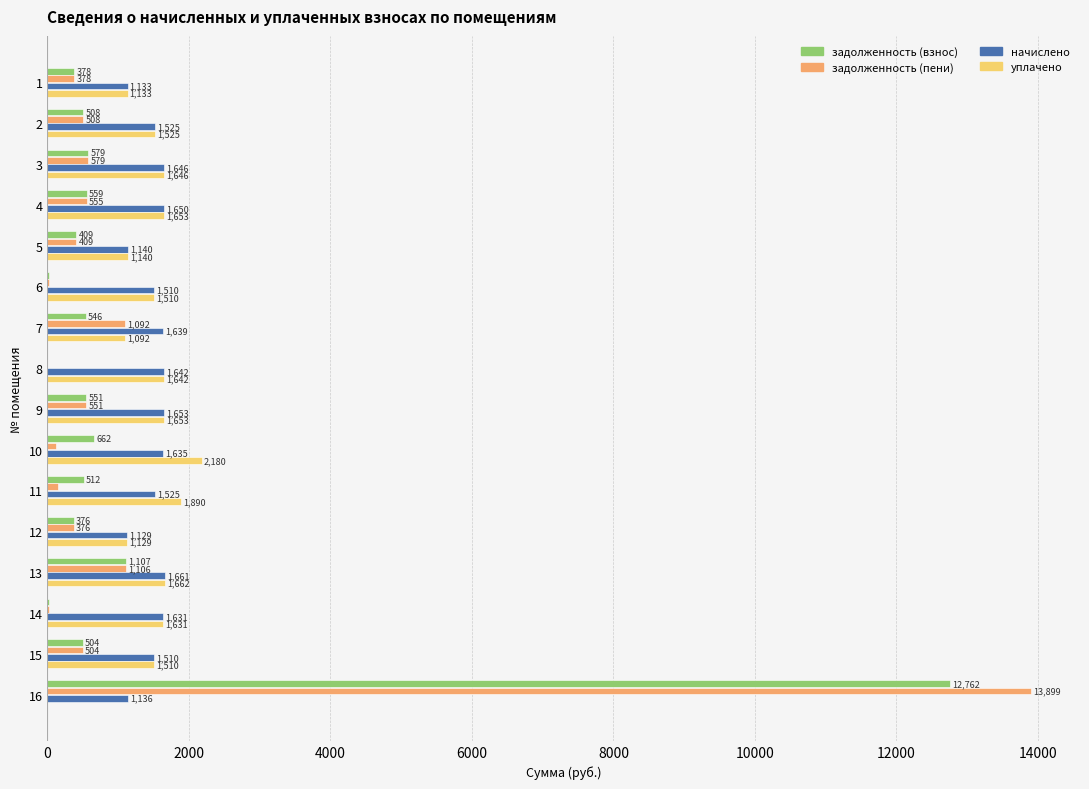

Where is задолженность (пени) nearest to the value 6949?

13